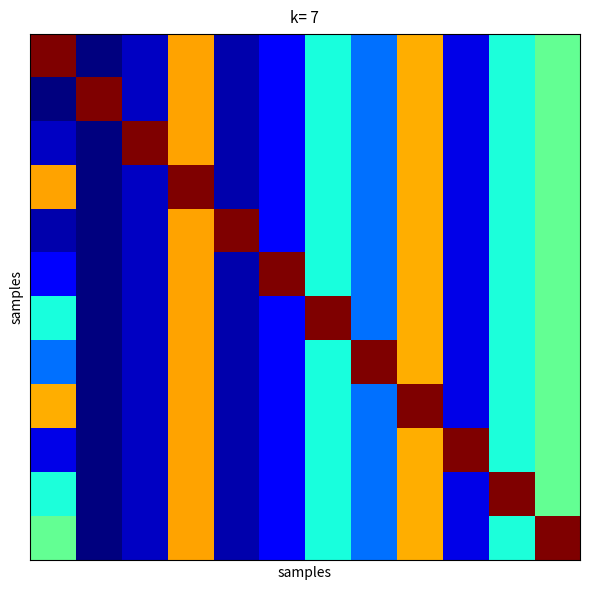

At how many categories does at least one series exceed 115?

12